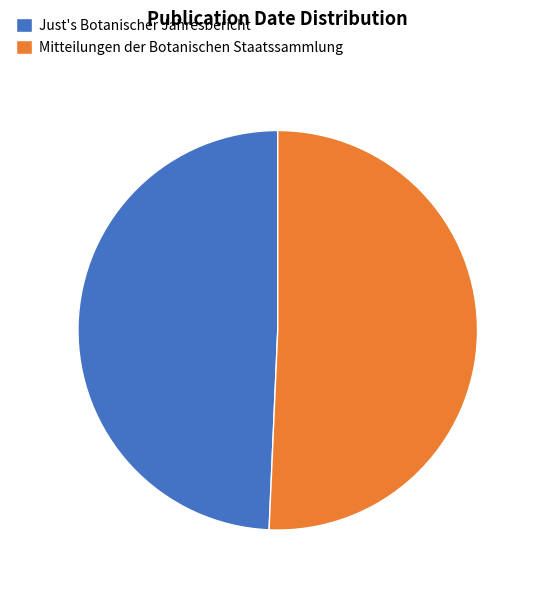

The Mitteilungen der Botanischen Staatssammlung slice represents 65% of the pie. True or false?

False